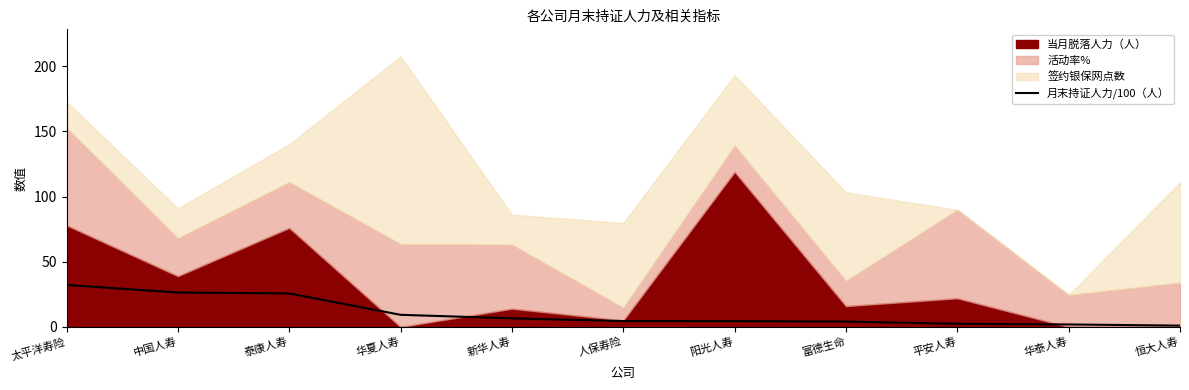

At which label does 月末持证人力/100（人） reach its peak?

太平洋寿险